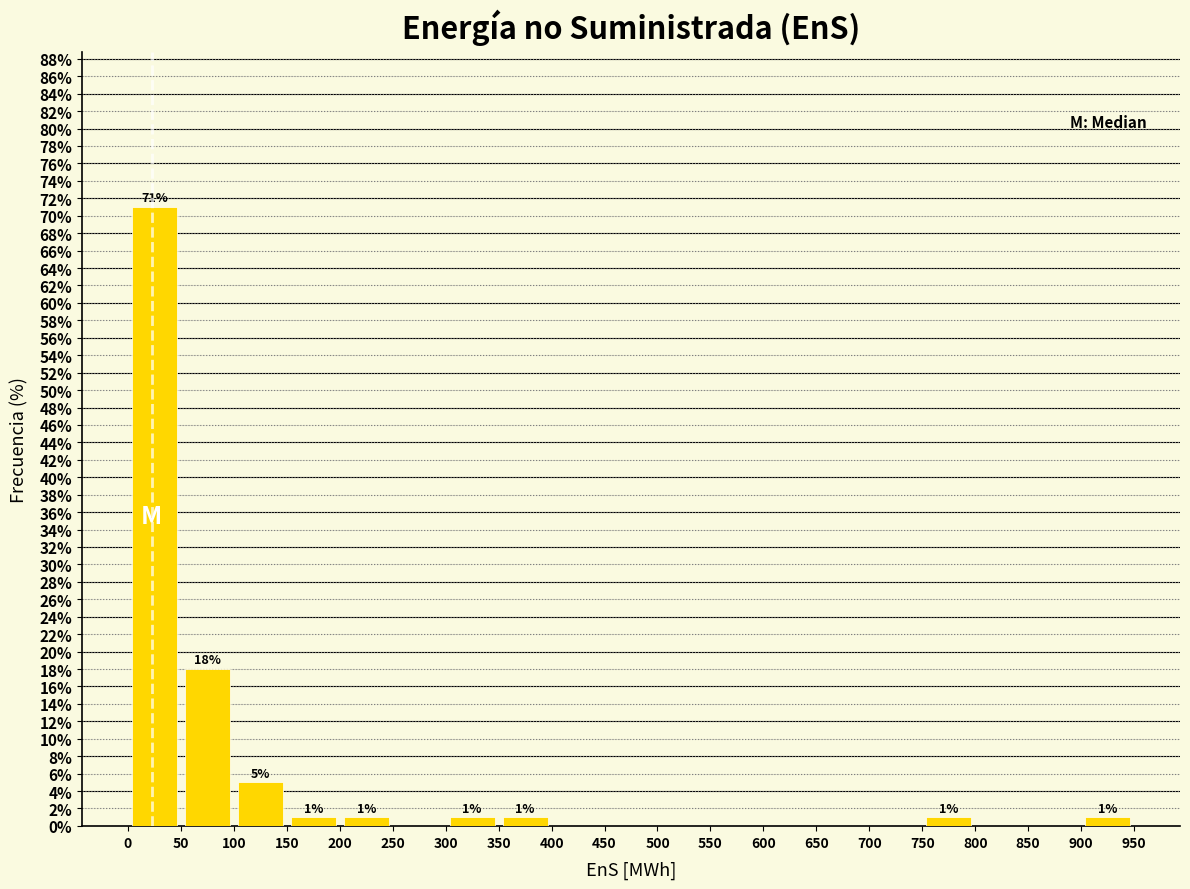

Over which range of the x-axis is the bar tallest?

0 to 50